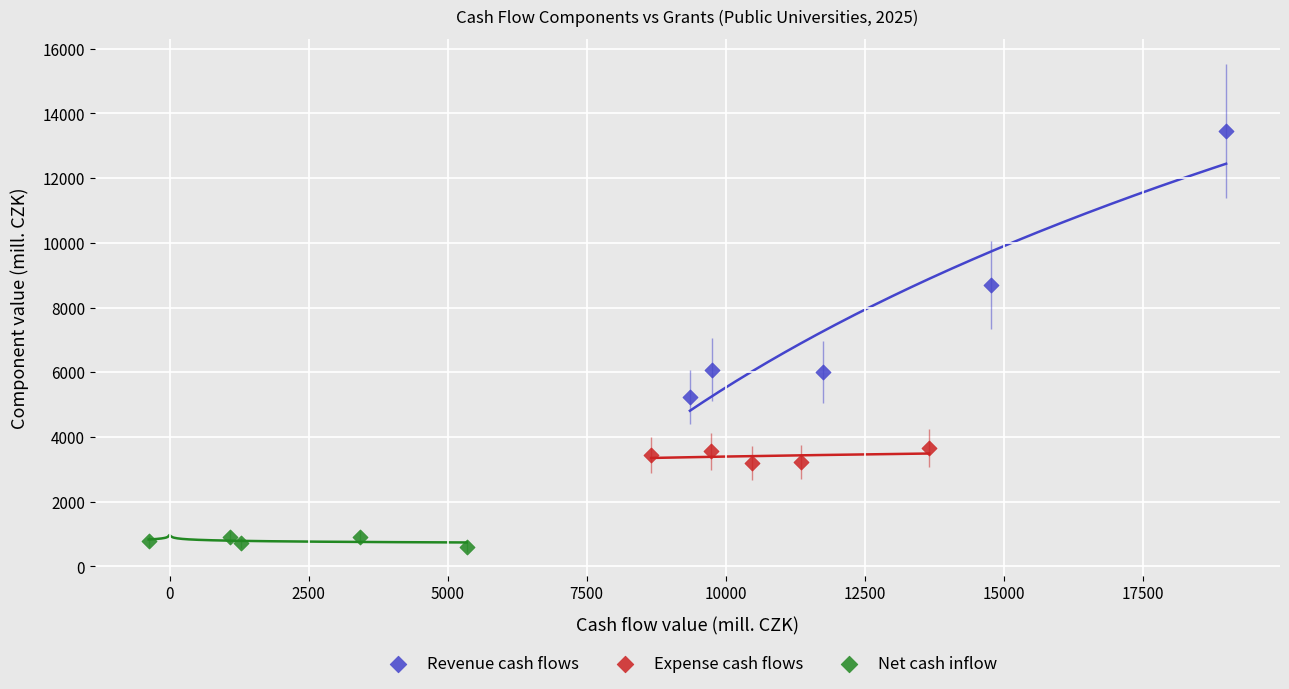

Which series reaches the maximum Y coordinate?

Revenue cash flows